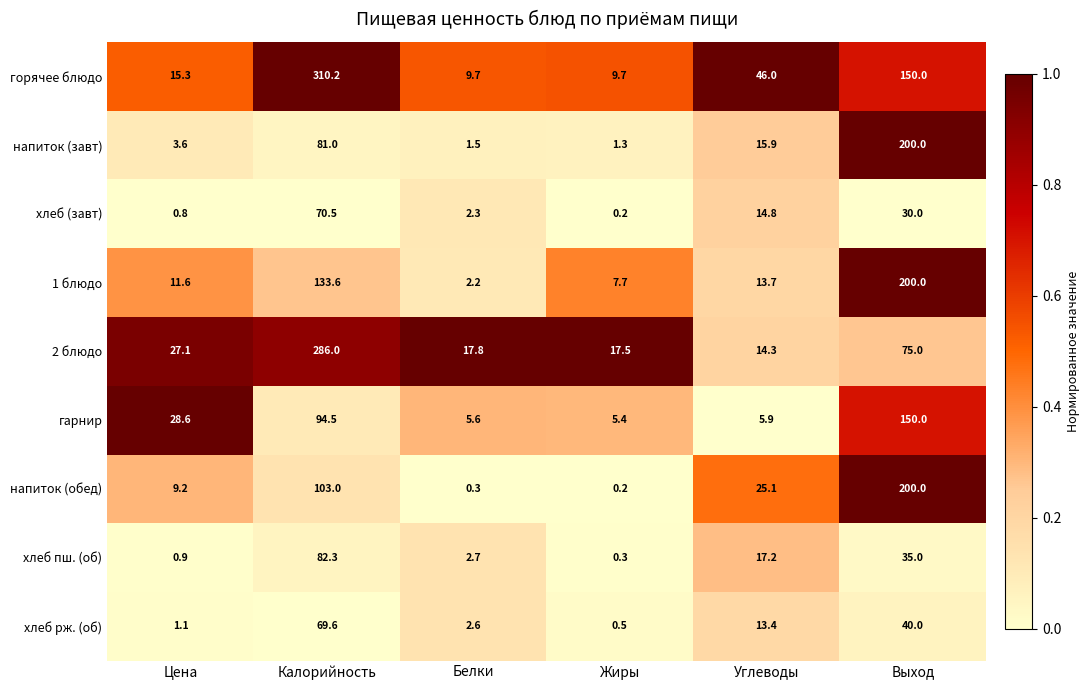

Which series has the largest range (max minus min)?

горячее блюдо